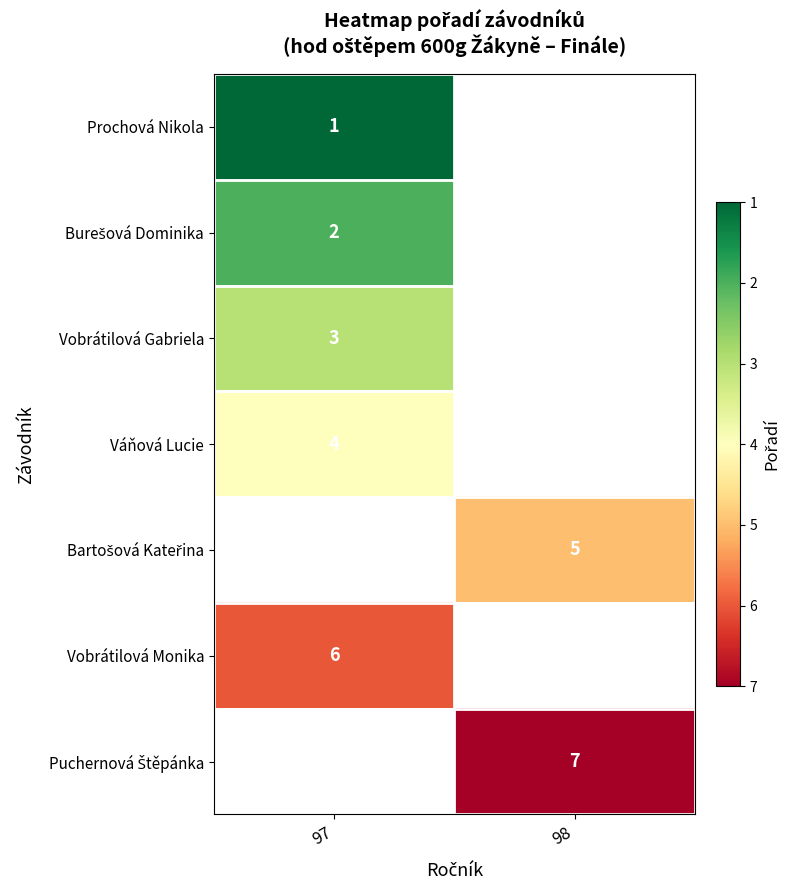

How many distinct data groups are displayed?

7